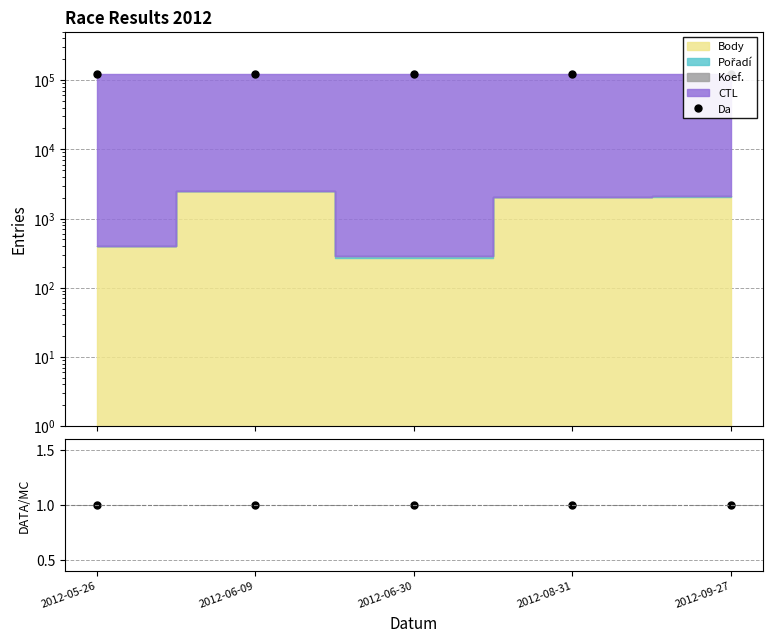

What is the difference between the highest and lowest values at 2012-06-30?

122290